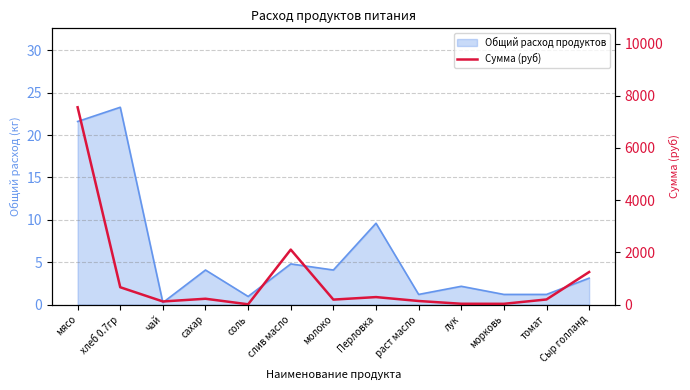

At which category does the data reach its first local valley?

чай